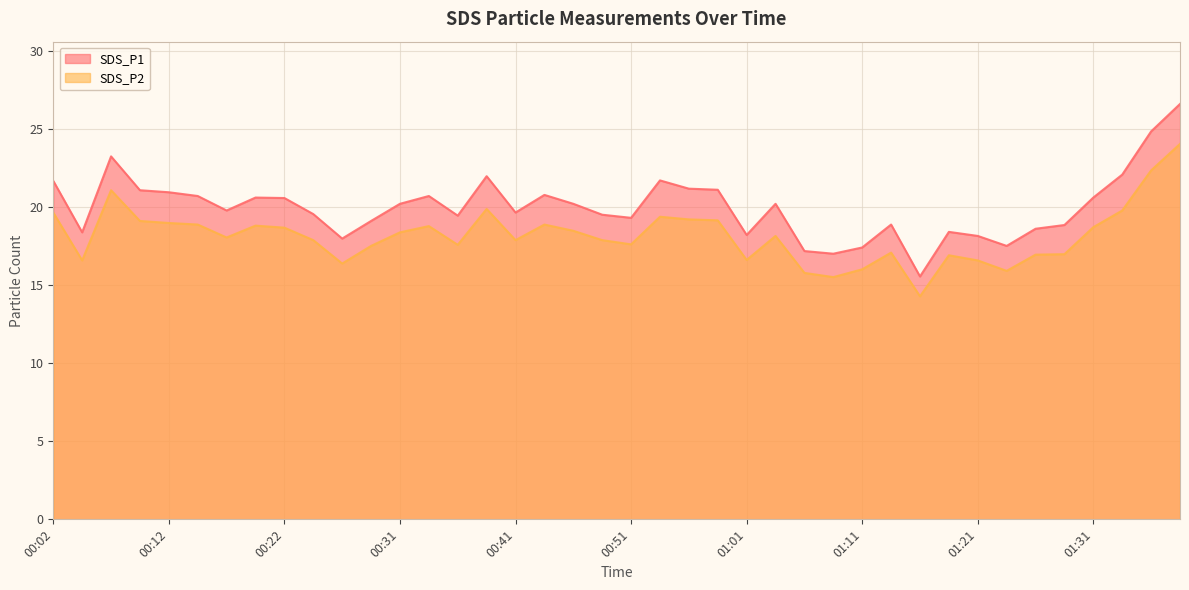

The SDS_P1 series shows 15.6 at 01:16. True or false?

True